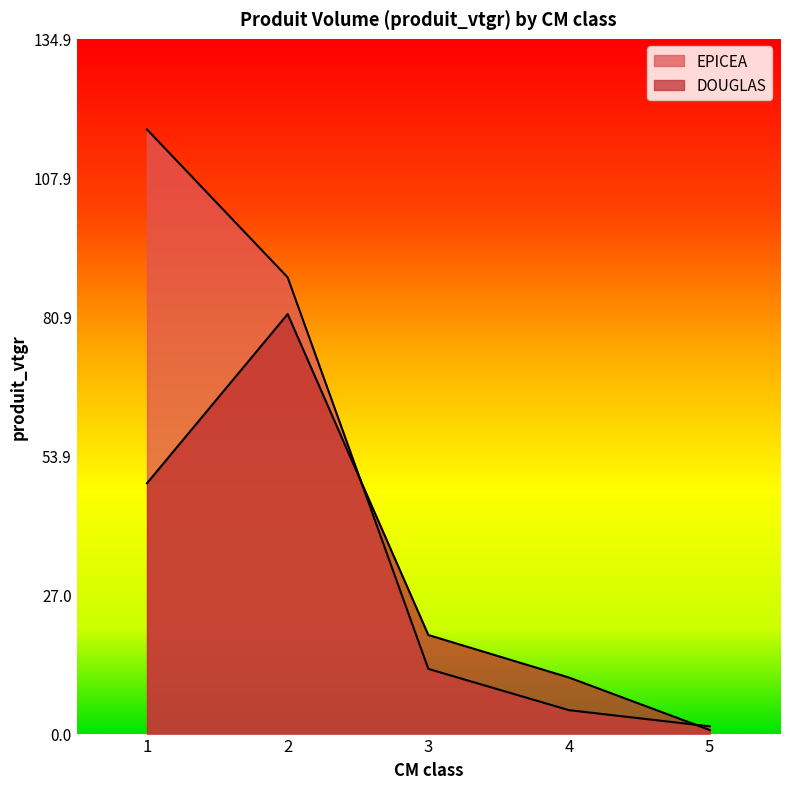

What is the difference between the DOUGLAS values at 5 and 1?

47.9